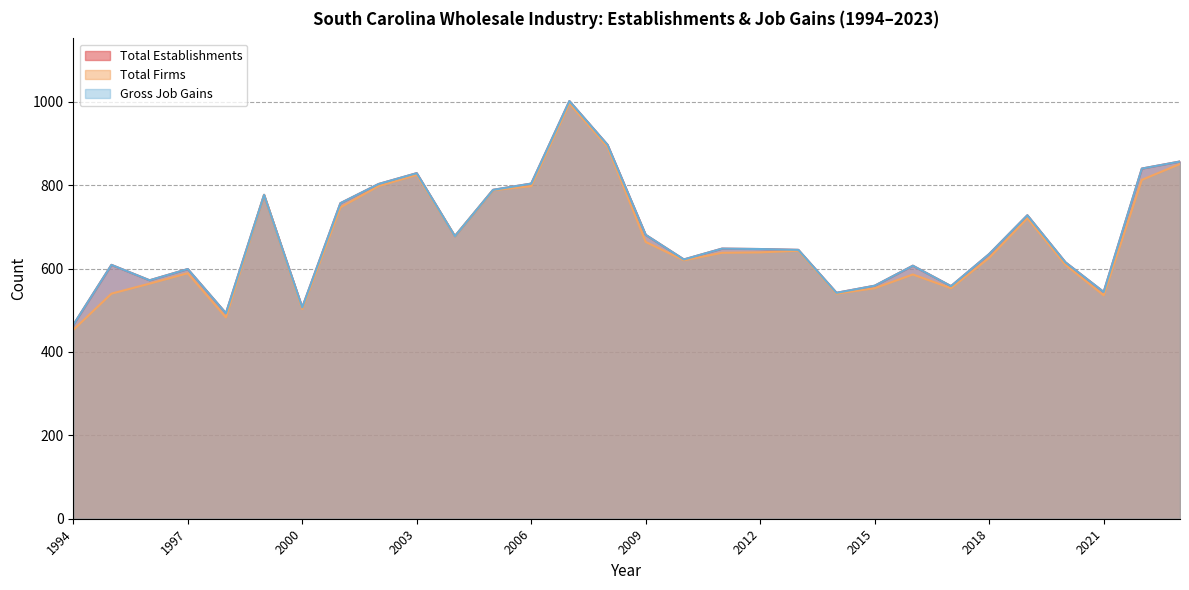

At how many categories does at least one series exceed 467?

29